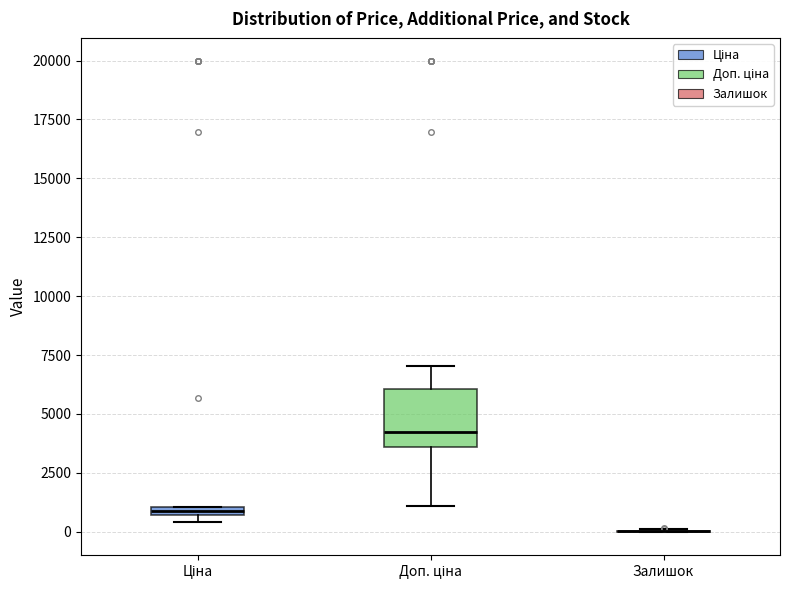

Where is the lower edge of the box for Доп. ціна on the y-axis? The values are not printed on the chart, so give them approximately, as read against the axis.

3500